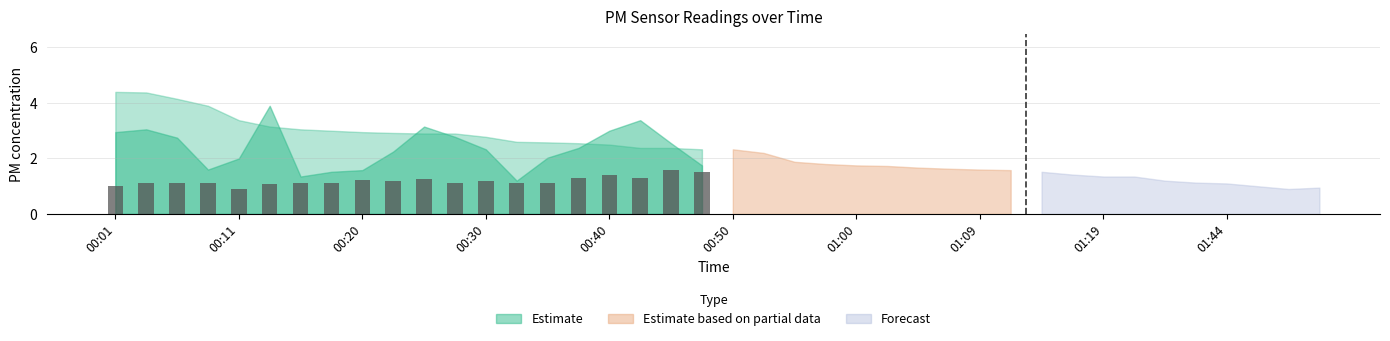

Count the values in the range 1 to 2.

19